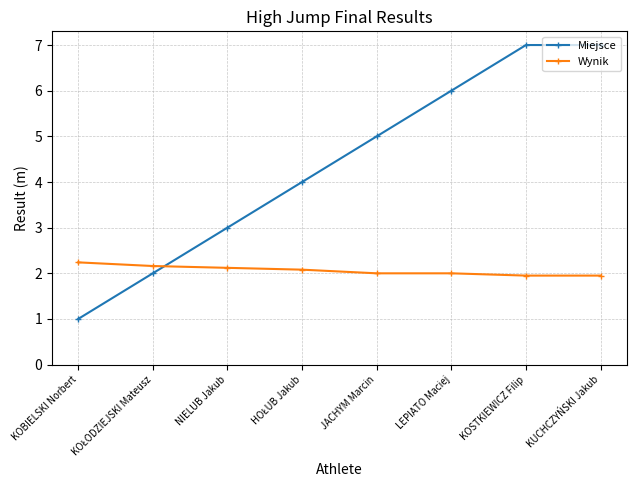

What is the difference between the Miejsce values at NIELUB Jakub and KOSTKIEWICZ Filip?

4.0